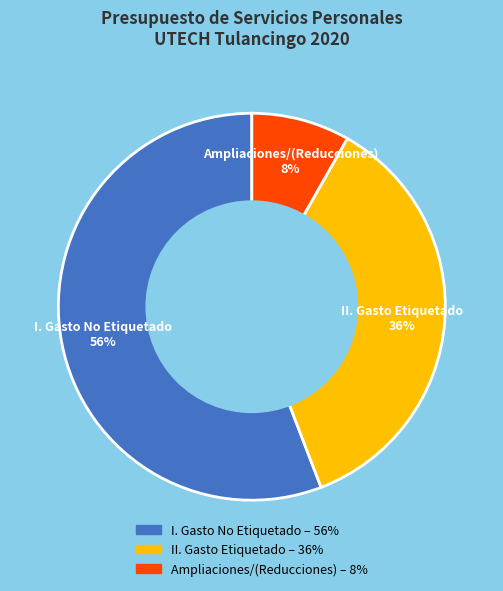

True or false: Ampliaciones/(Reducciones) accounts for 1% of the total.

False